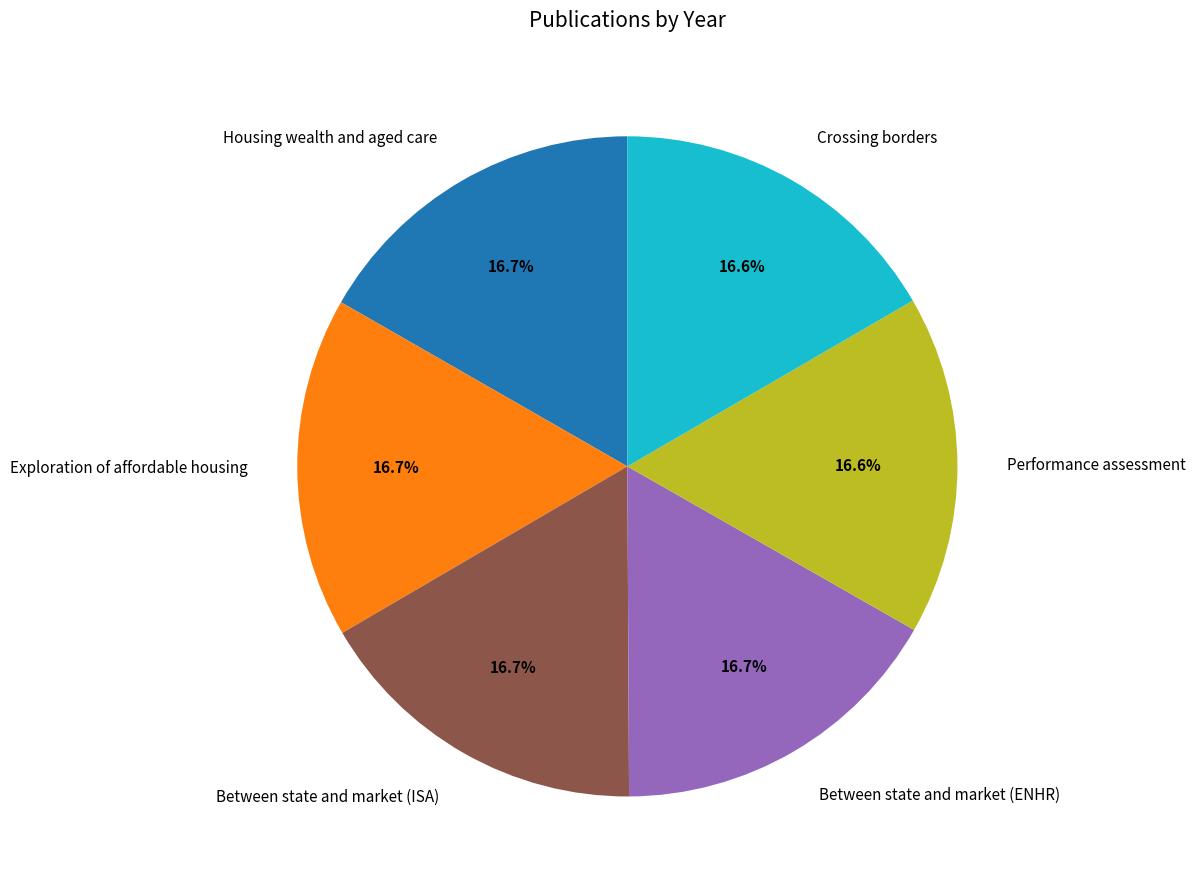

To the nearest percent, what percentage of the pie is Housing wealth and aged care?

17%